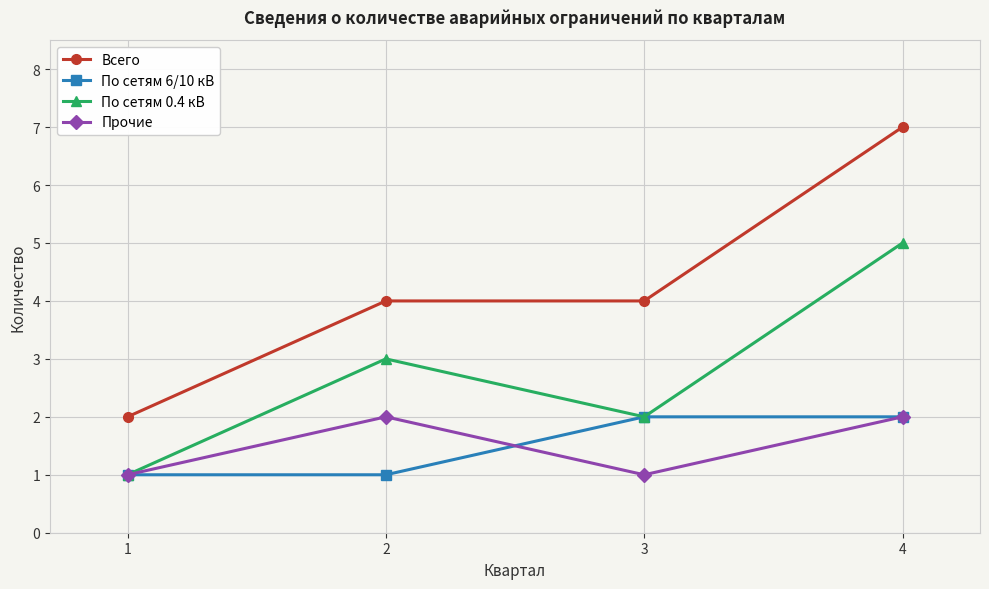

True or false: Всего and Прочие cross at least once.

False